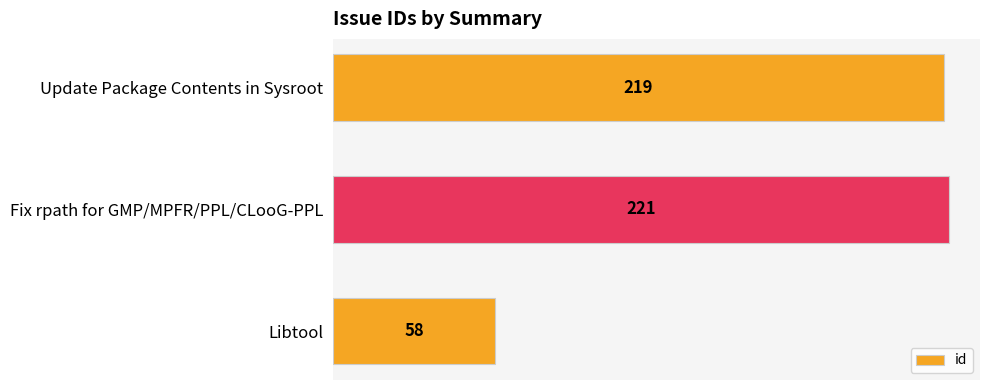

List the labels in order of value, largest first.

Fix rpath for GMP/MPFR/PPL/CLooG-PPL, Update Package Contents in Sysroot, Libtool